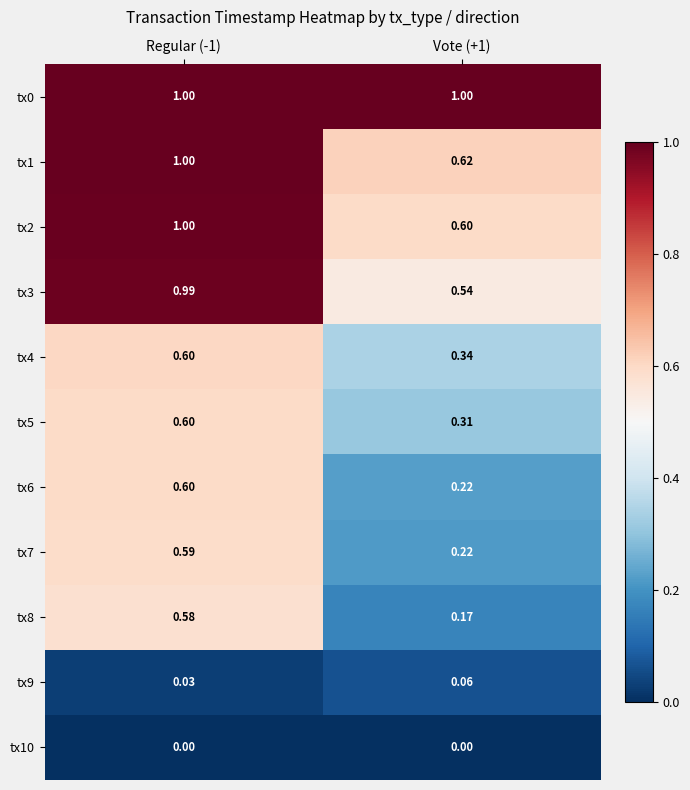

Is the value of tx7 at Regular (-1) greater than the value of tx2 at Vote (+1)?

No